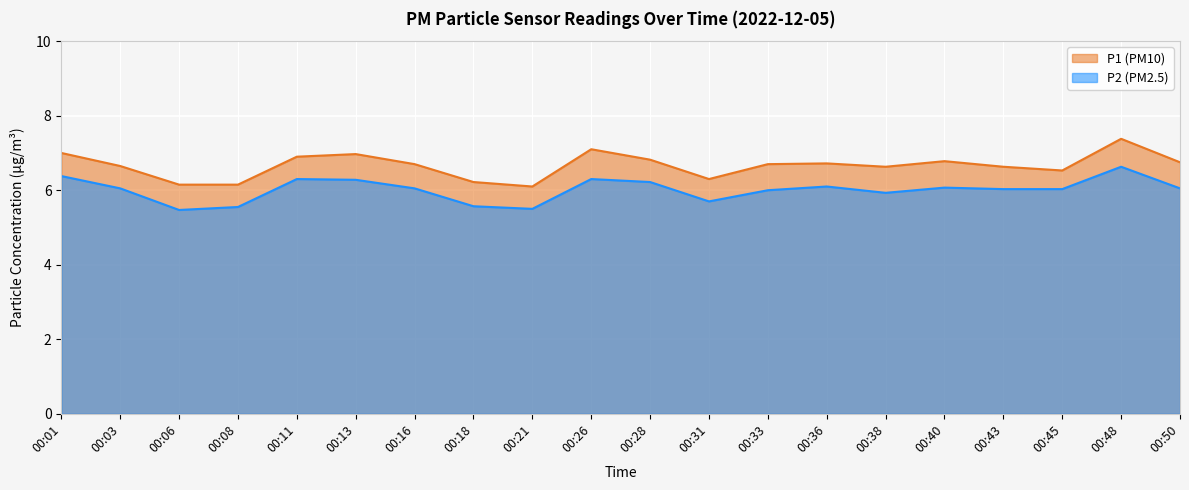

What is the difference between the highest and lowest values at 00:06?

0.7